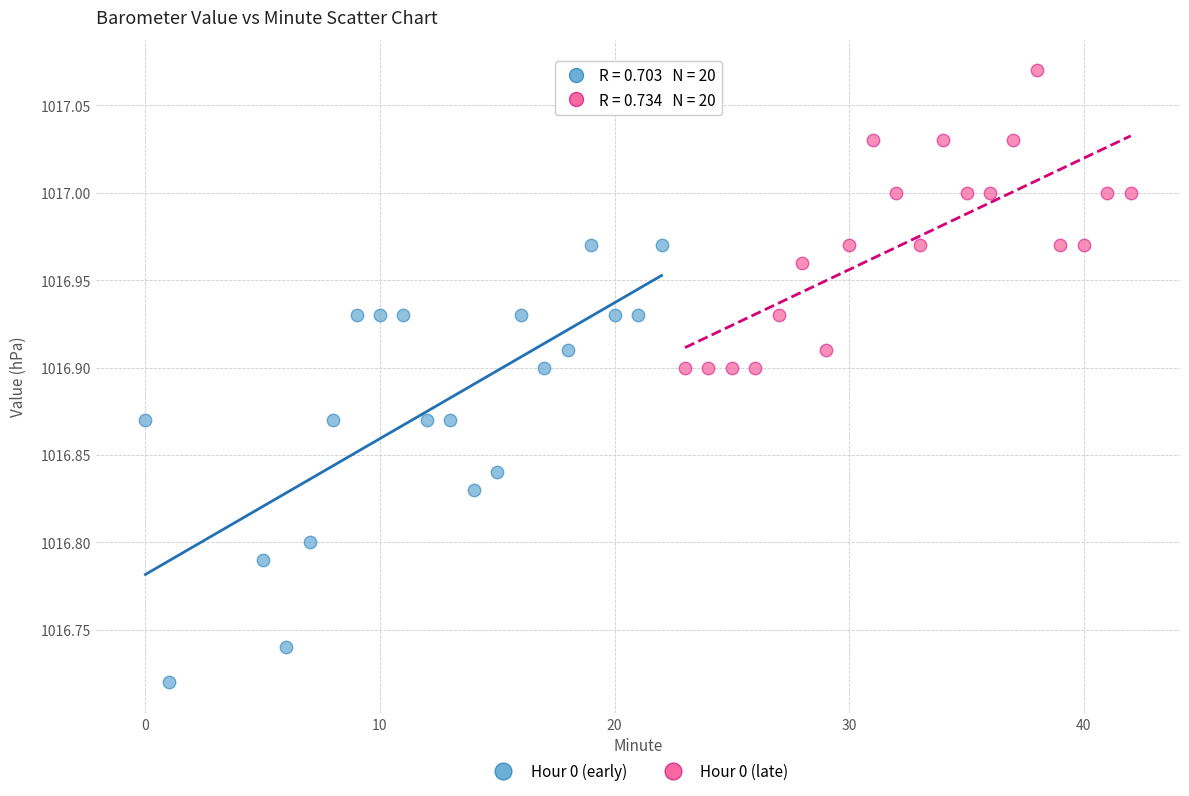

Which series contains the lowest Y value?

Hour 0 (early)